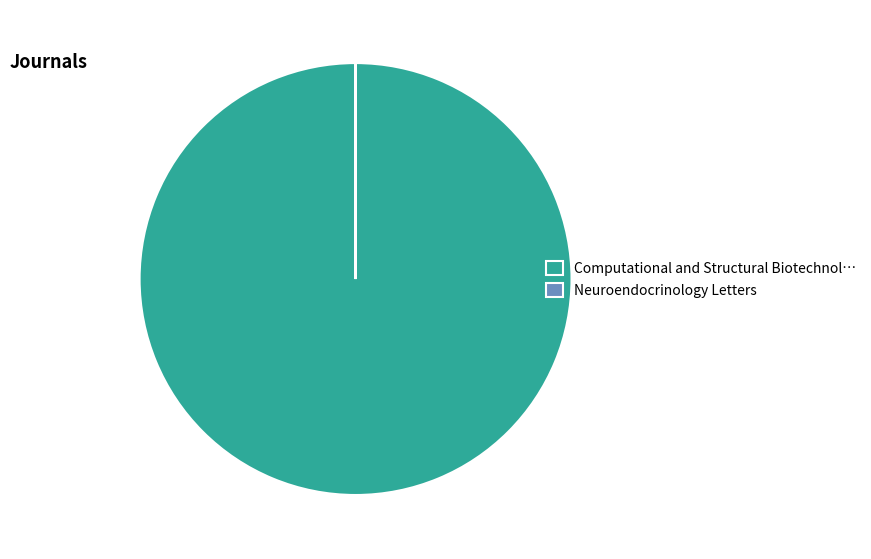

True or false: Computational and Structural Biotechnol… accounts for 100% of the total.

True